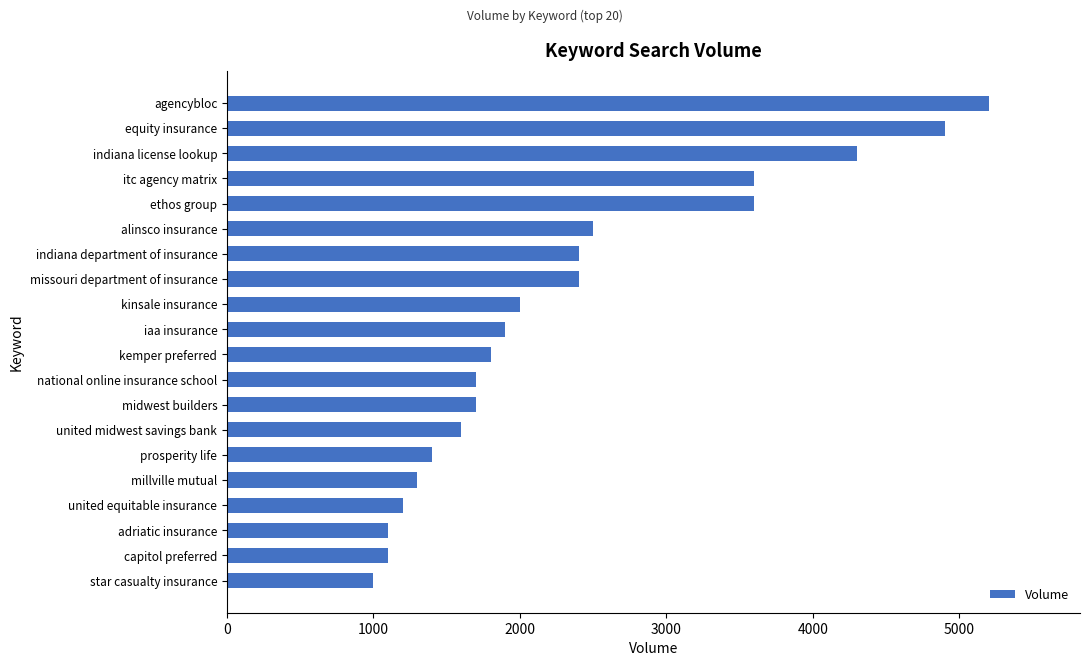

What is the smallest value displayed?

1000